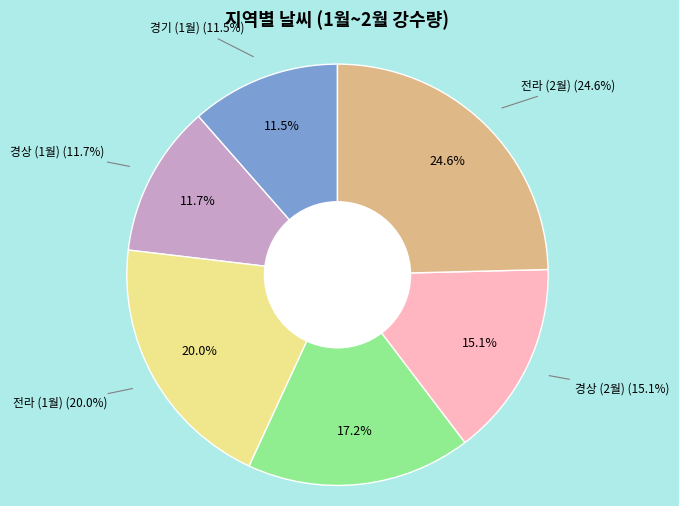

To the nearest percent, what portion does 경기 (2월) represent?

17%